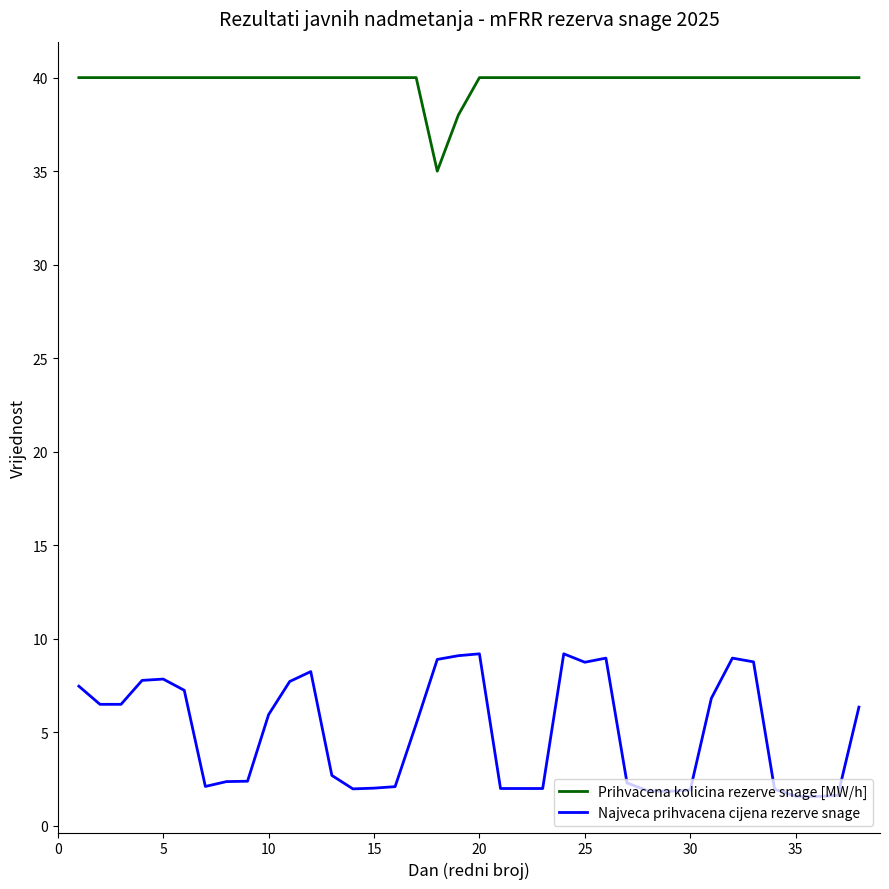

True or false: Prihvacena kolicina rezerve snage [MW/h] and Najveca prihvacena cijena rezerve snage cross at least once.

False